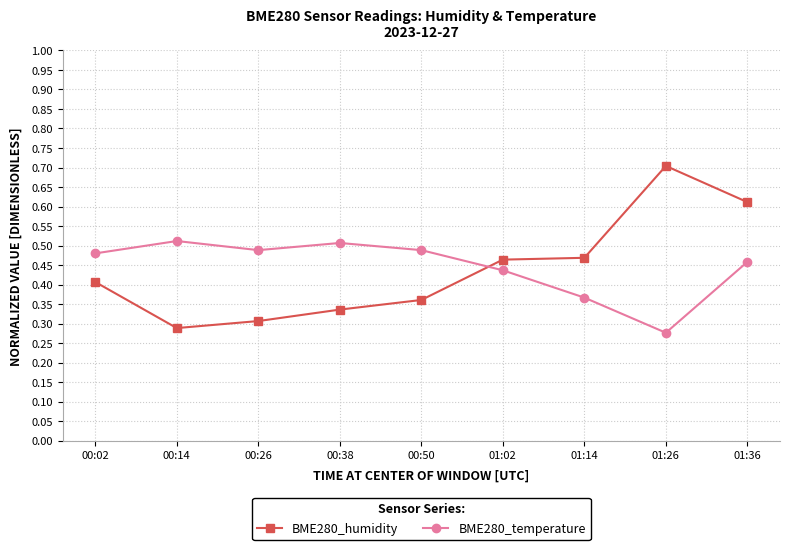

Which category has the lowest value in the BME280_temperature series?

01:26